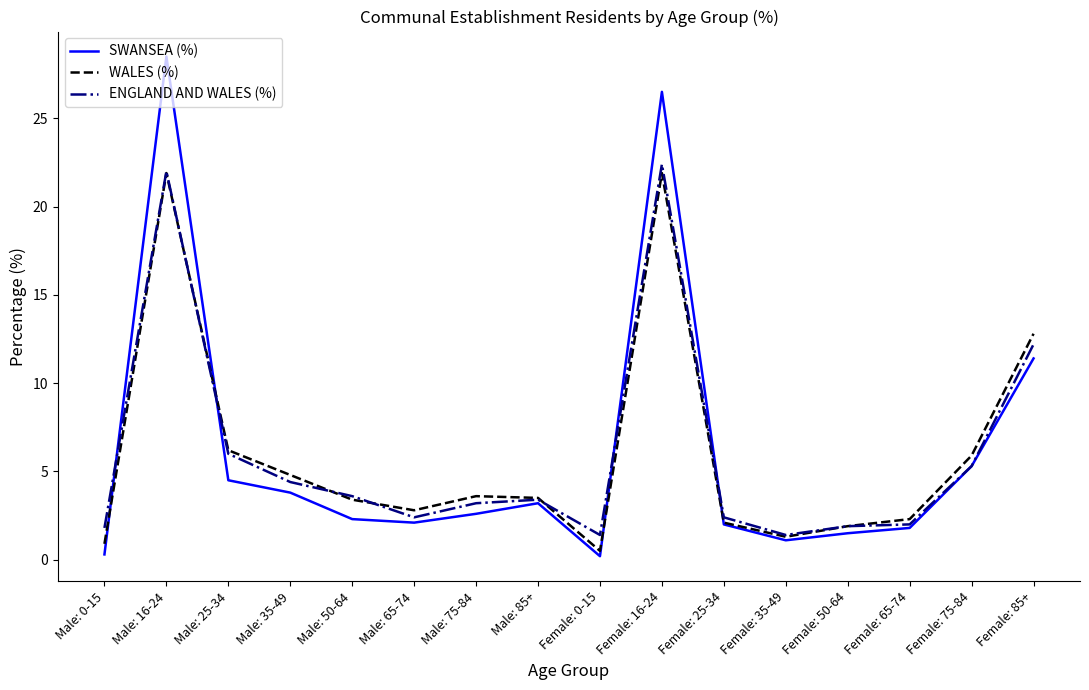

At which label does WALES (%) first exceed 3?

Male: 16-24